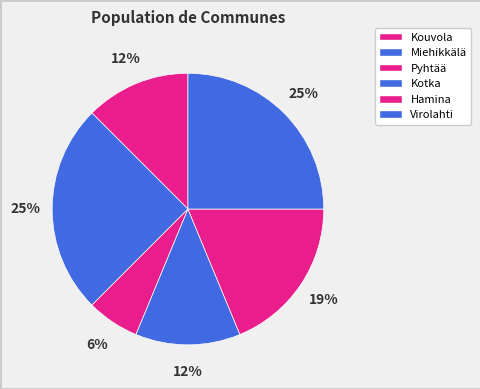

How many slices are in this pie chart?

6